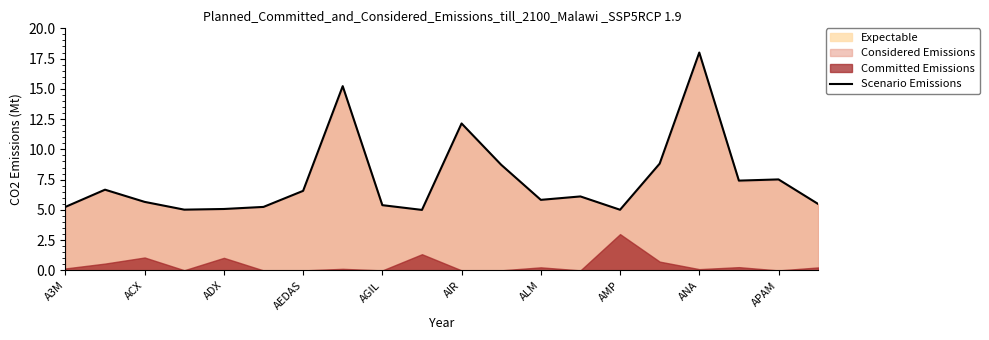

Reading left to right, extract all data points from this chart.

5.2	6.7	5.7	5.0	5.1	5.2	6.6	15.2	5.4	5.0	12.1	8.7	5.8	6.1	5.0	8.8	18.0	7.4	7.5	5.5